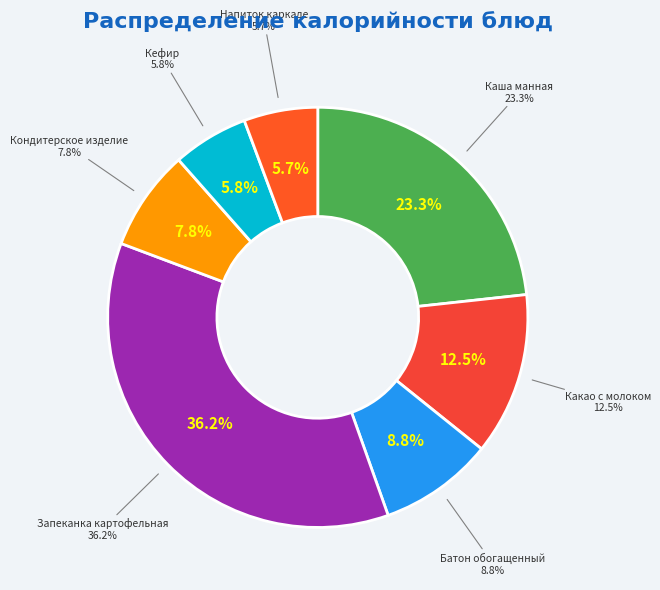

To the nearest percent, what is the difference between the Какао с молоком and Запеканка картофельная slice percentages?

24%